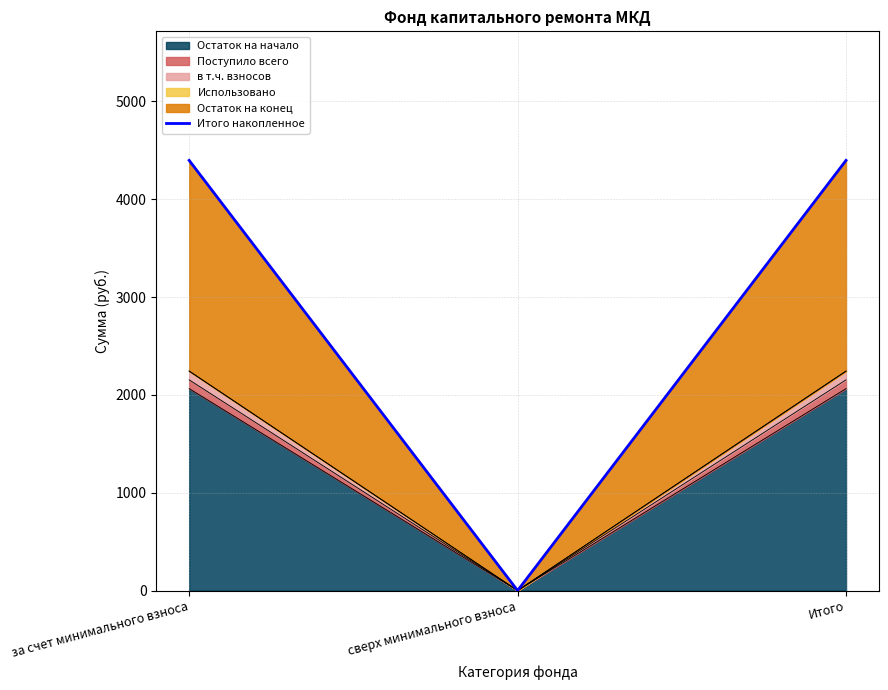

What is the change in value from за счет минимального взноса to сверх минимального взноса?

-4397.0